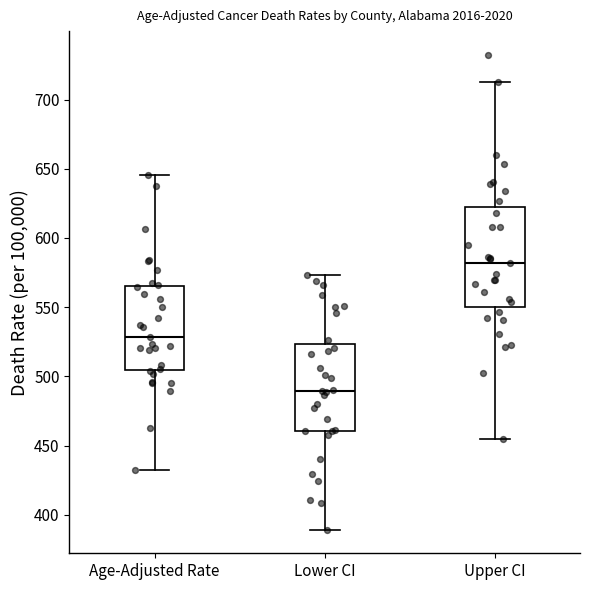

Reading left to right, read every box against the y-axis: the position of its median line, the range the box covers, and the ends of its whiskers. The values are not printed on the chart, so give them approximately, as read against the axis.

Age-Adjusted Rate: median 530, box 505 to 565, whiskers 430 to 645
Lower CI: median 490, box 460 to 525, whiskers 390 to 575
Upper CI: median 580, box 550 to 620, whiskers 455 to 715